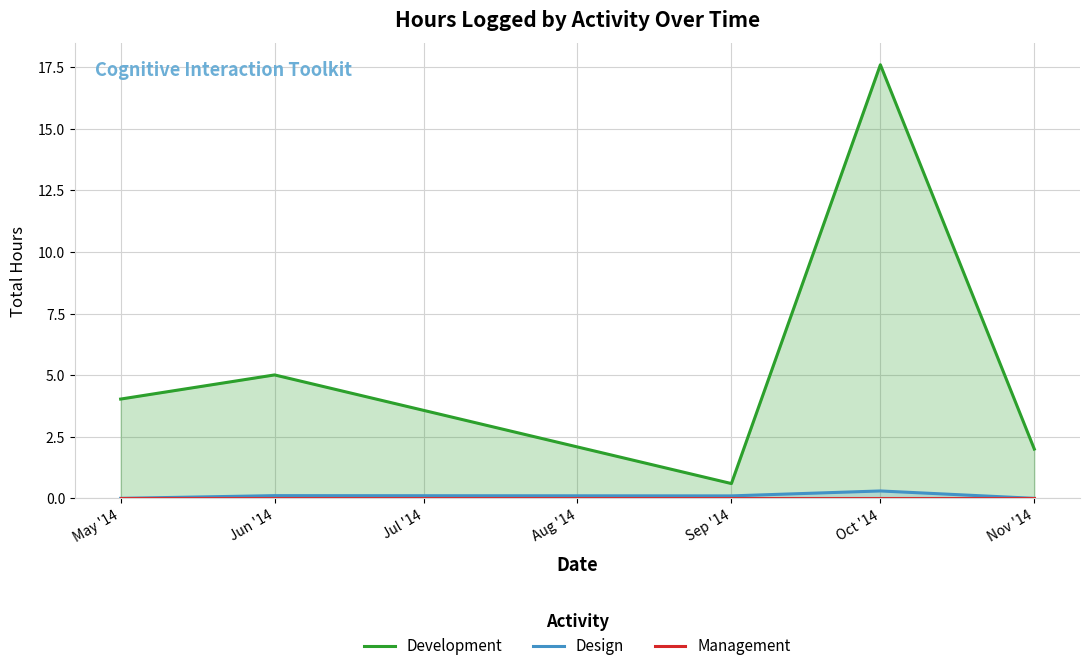

Between May '14 and Jun '14, which series saw the biggest shift?

Development